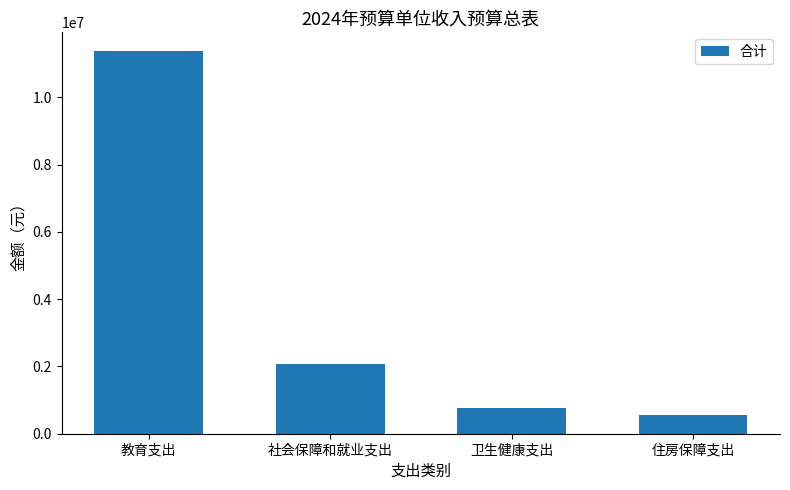

What is the change in value from 社会保障和就业支出 to 卫生健康支出?

-1283972.5